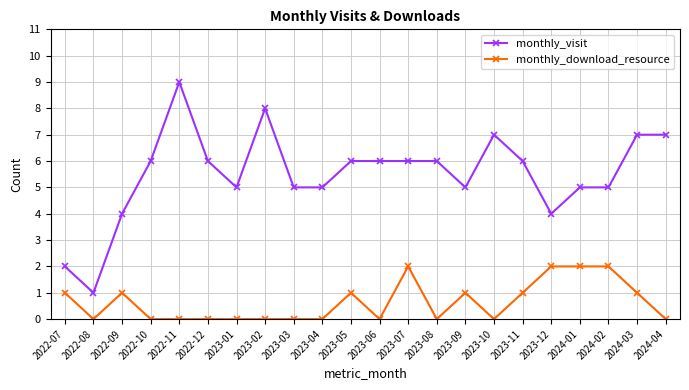

The monthly_download_resource series shows 1 at 2023-05. True or false?

True